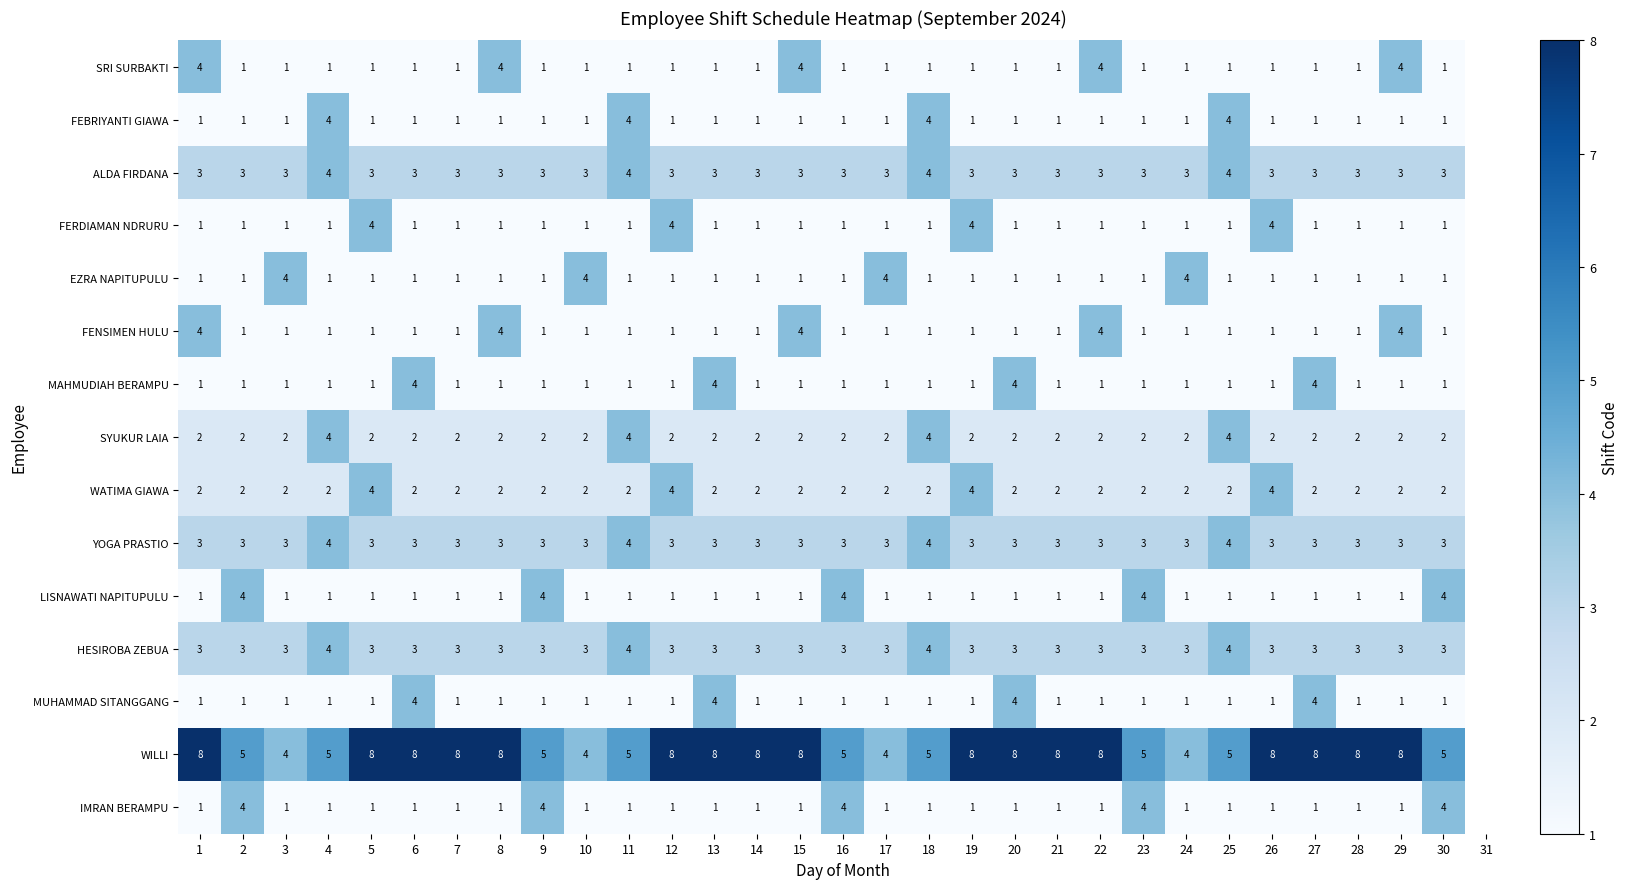

The EZRA NAPITUPULU series shows 0 at 15. True or false?

False